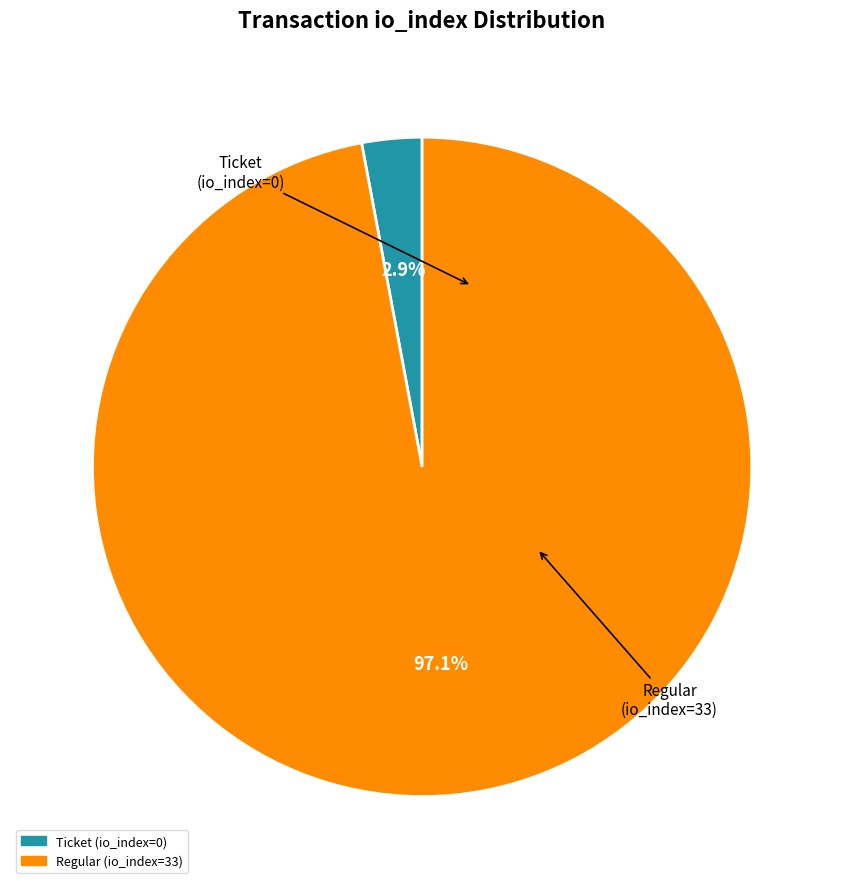

Rank the categories by value from highest to lowest.

Regular (io_index=33), Ticket (io_index=0)